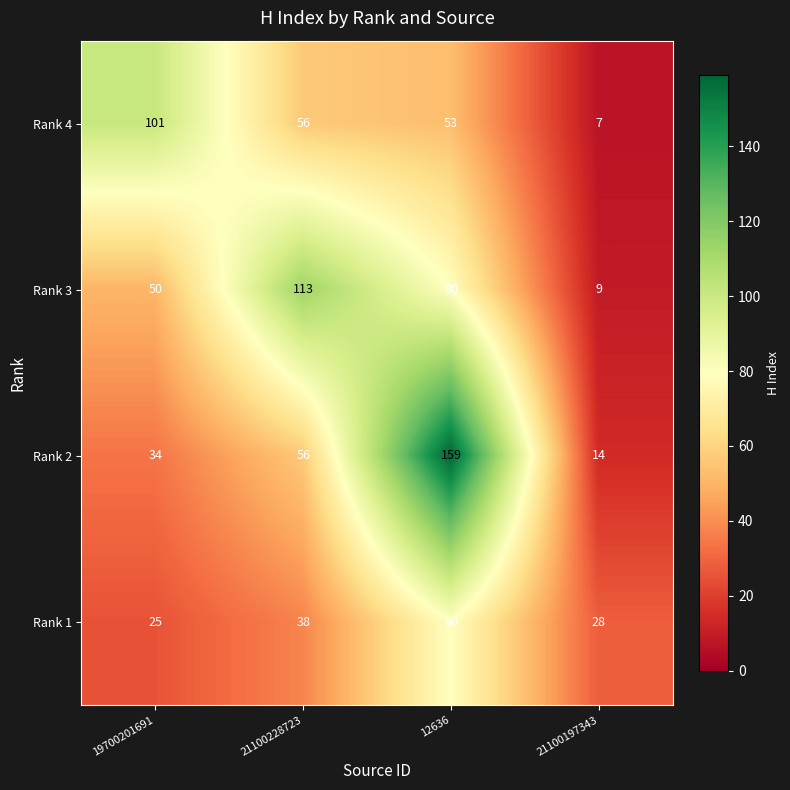

The Rank 2 series shows 56 at 21100228723. True or false?

True